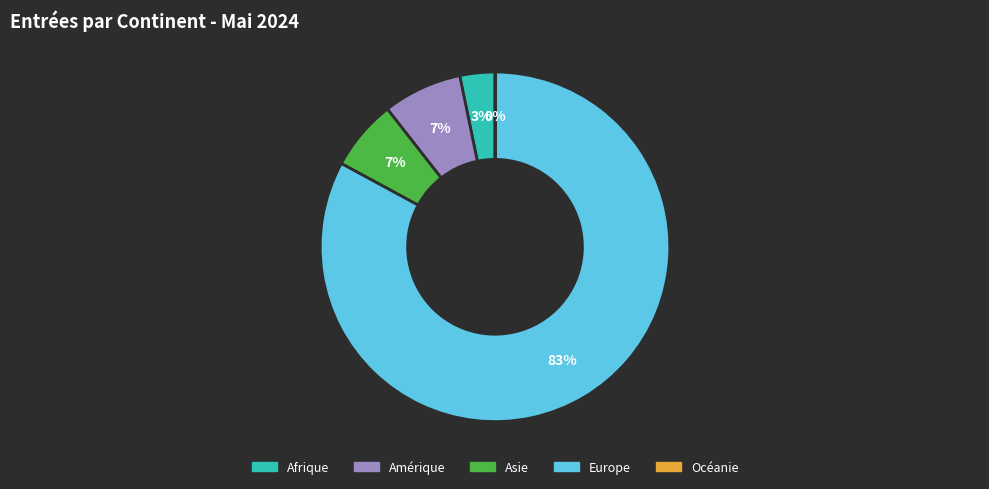

Which slice is the largest?

Europe